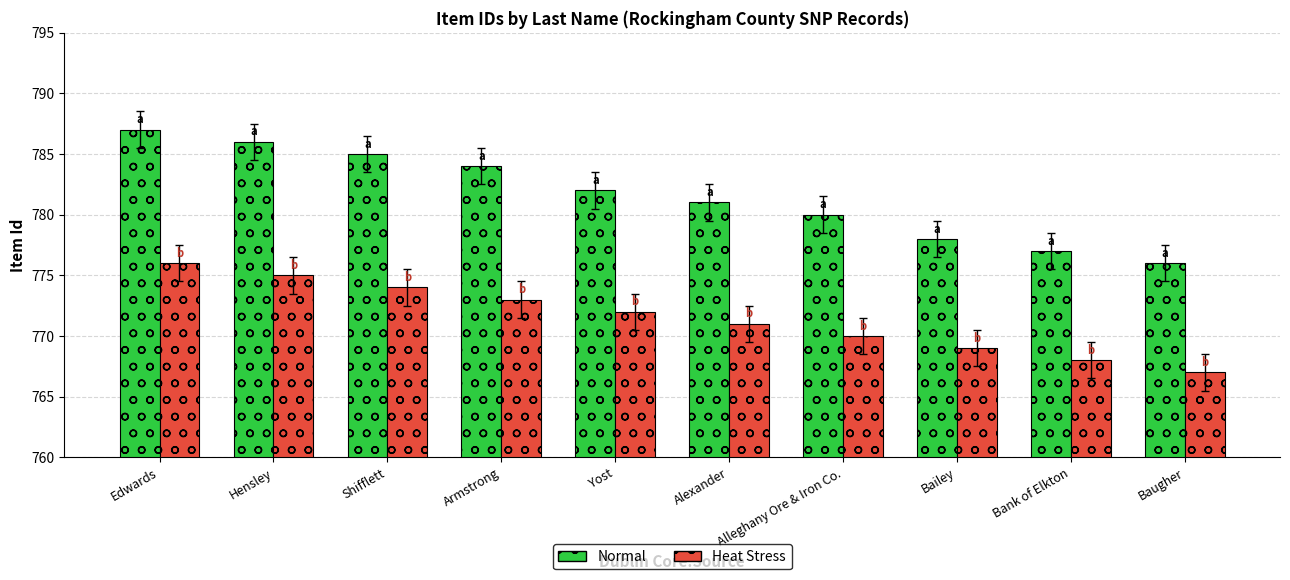

Which category has the highest value in the Normal series?

Edwards